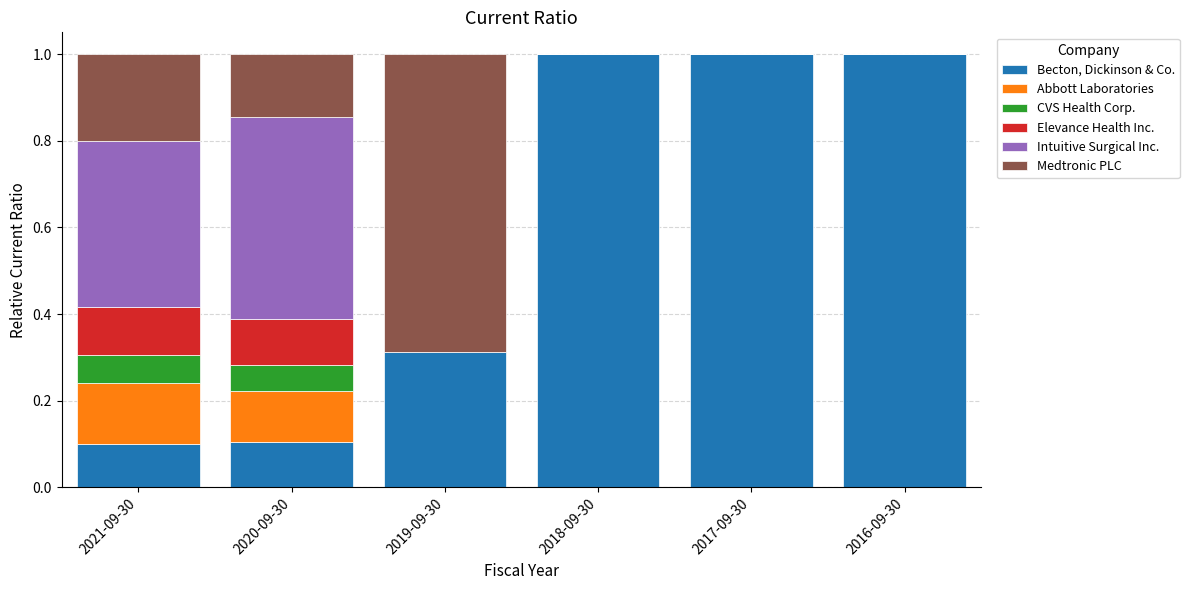

What is the total value across all series at 2018-09-30?

1.0